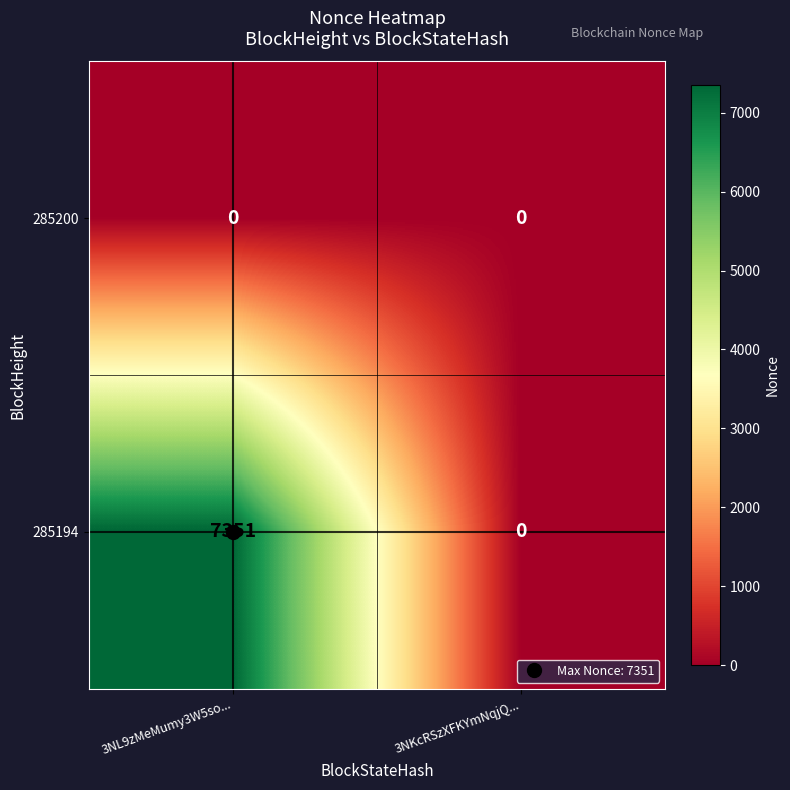

At which label does 285194 reach its peak?

3NL9zMeMumy3W5so...